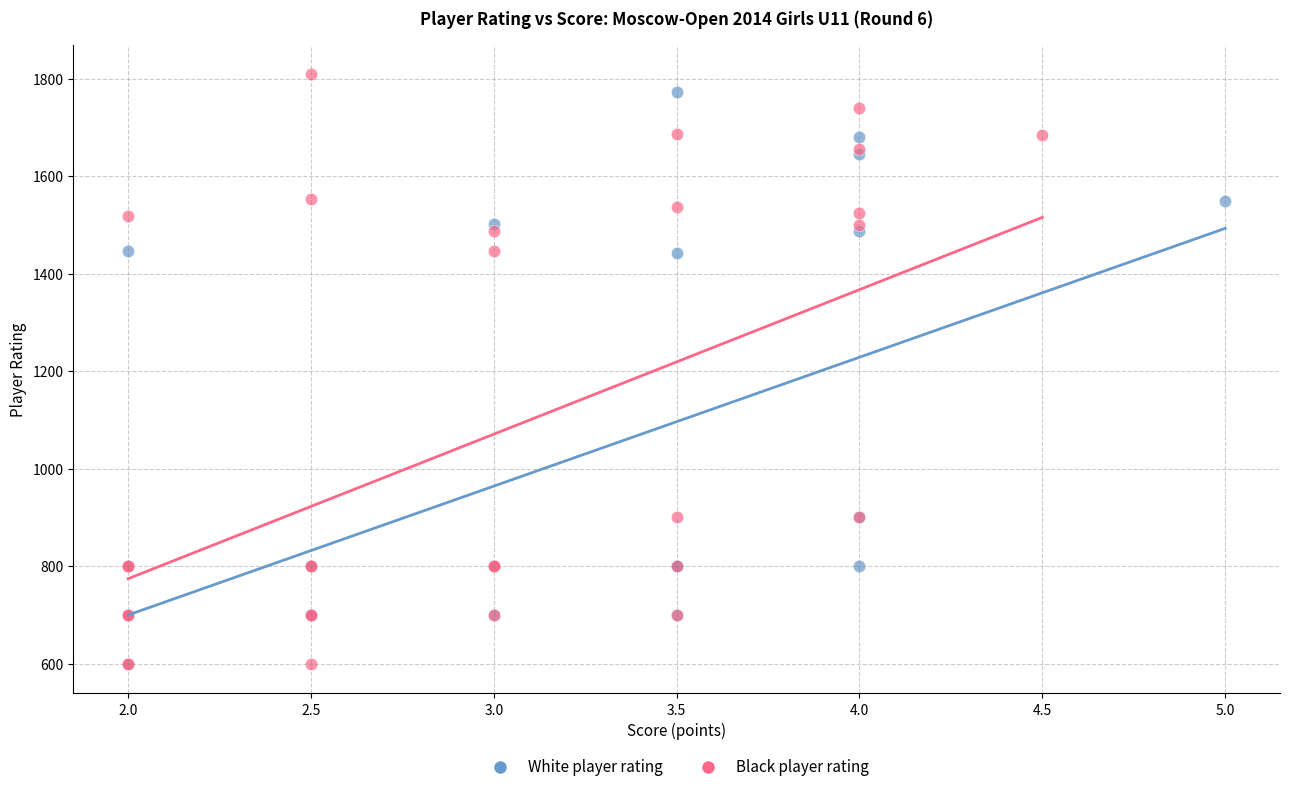

Which series reaches the maximum Y coordinate?

Black player rating